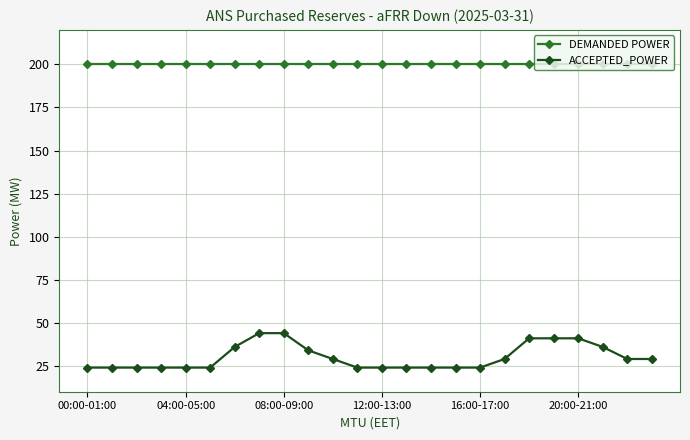

Rank the series by their average value, from lowest to highest.

ACCEPTED_POWER, DEMANDED POWER